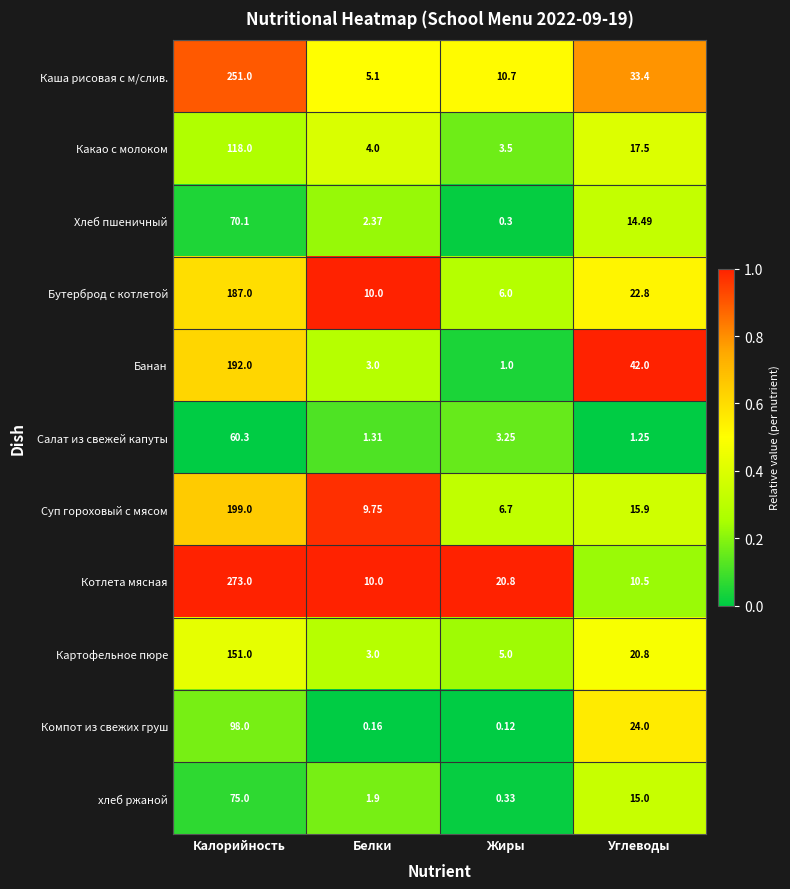

Which category has the highest value in the Какао с молоком series?

Калорийность